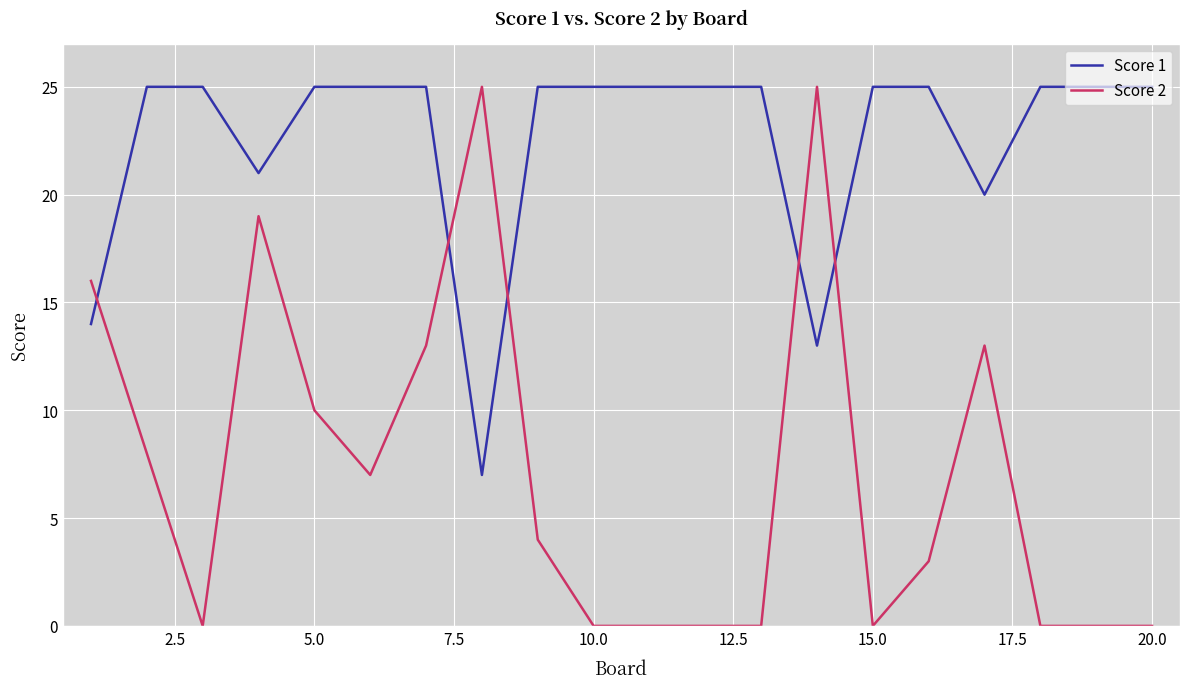

Which series has the widest spread of values?

Score 2